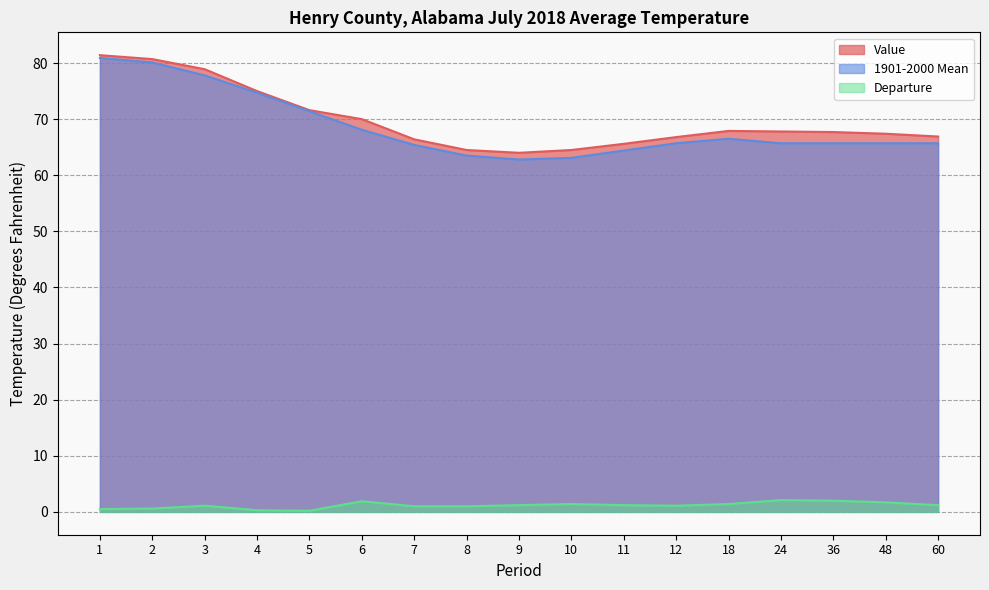

Rank the series by their maximum value, from highest to lowest.

Value, 1901-2000 Mean, Departure